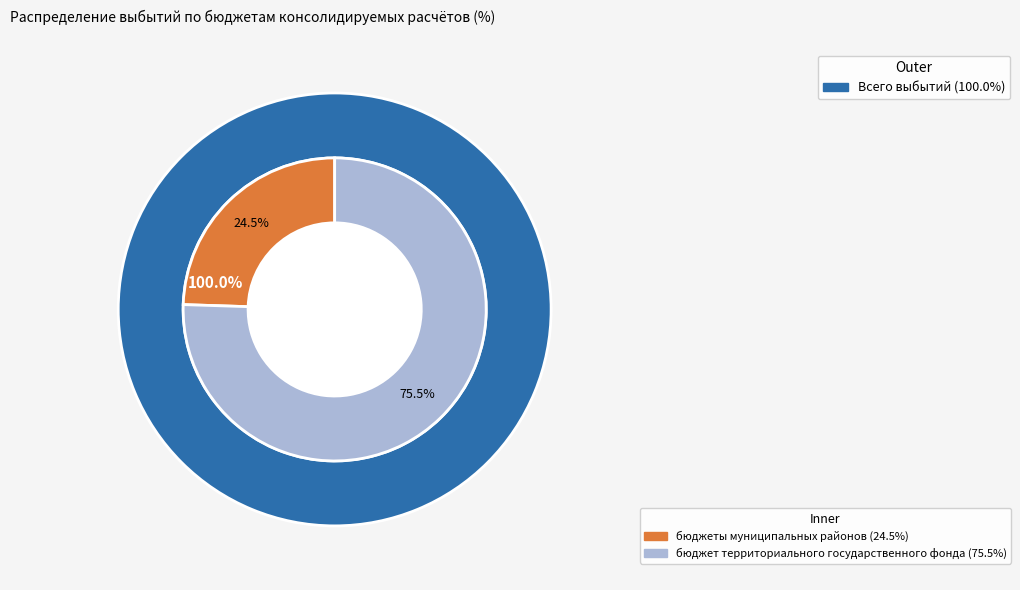

True or false: бюджет территориального государственного фонда accounts for 51% of the total.

False